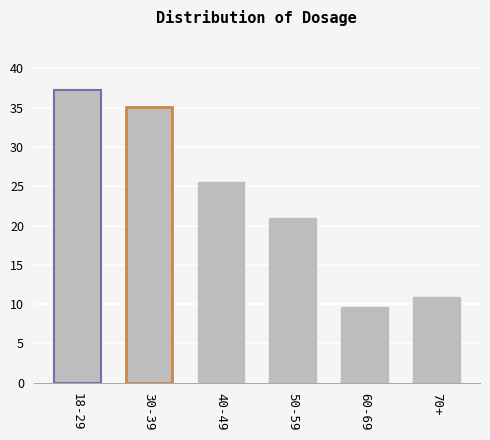

Count the number of values greater than 25.

3